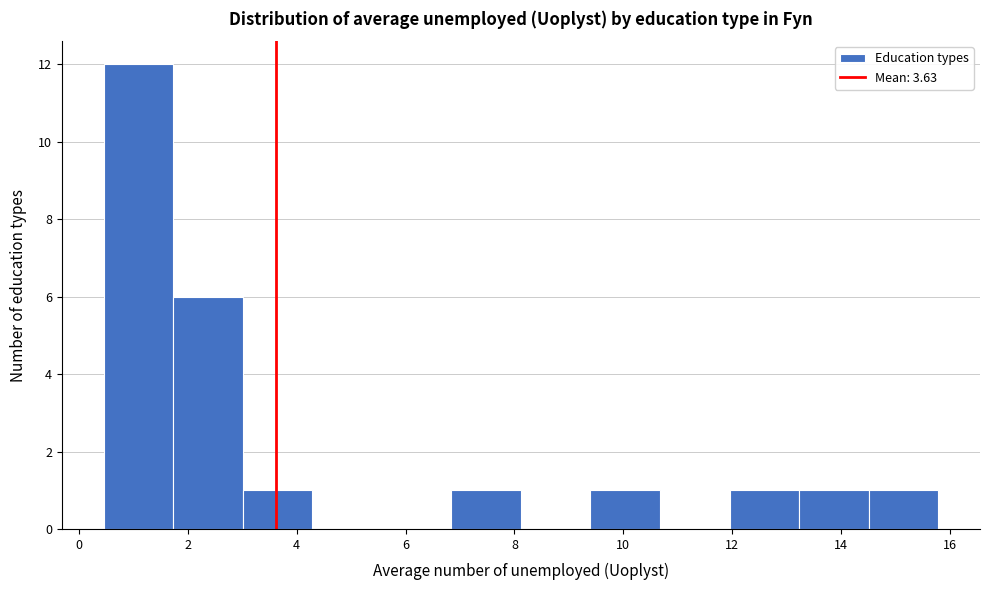

Reading left to right, list every bar in this chart as the range it spans on the x-axis followed by its height. Neither the bar edges nor the heights are printed on the chart, so give them approximately, as read against the axes.

0.4 to 1.8: 12
1.8 to 3.0: 6
3.0 to 4.2: 1
4.2 to 5.6: 0
5.6 to 6.8: 0
6.8 to 8.2: 1
8.2 to 9.4: 0
9.4 to 10.6: 1
10.6 to 12.0: 0
12.0 to 13.2: 1
13.2 to 14.6: 1
14.6 to 15.8: 1